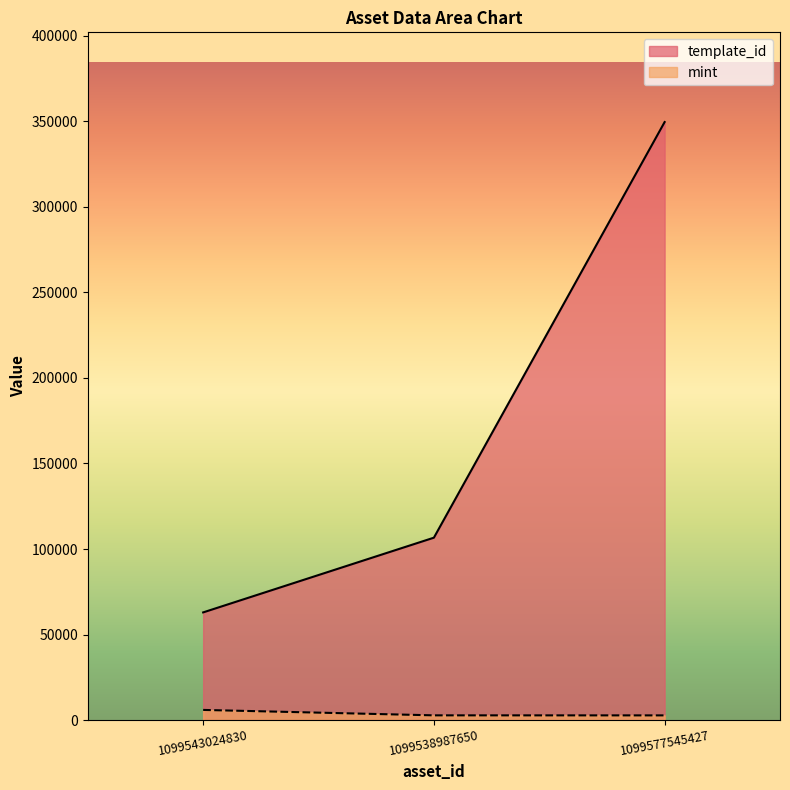

Reading left to right, extract all data points from this chart.

template_id: 62974	106640	349523
mint: 5984	2814	2791